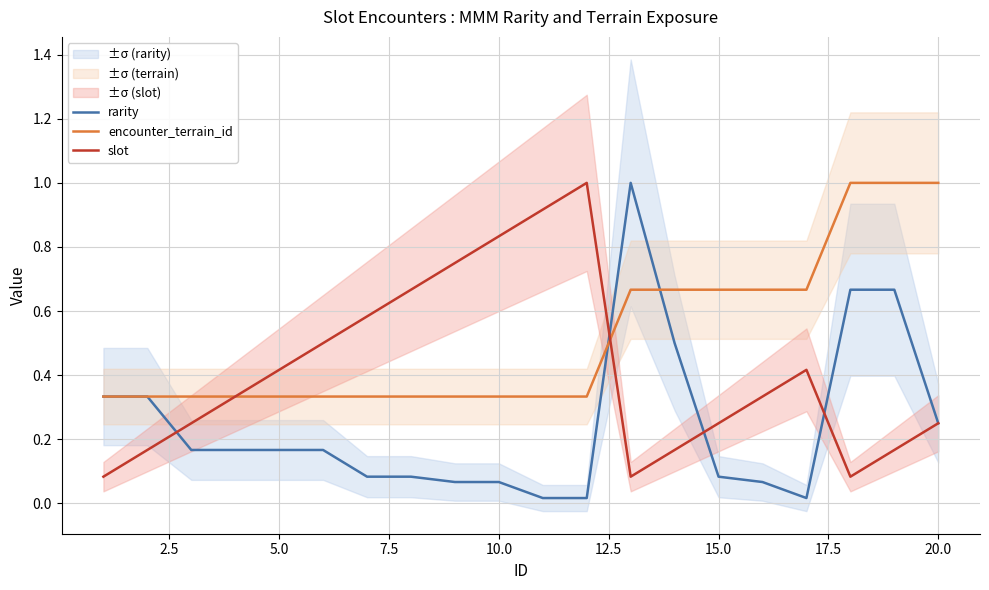

What is the maximum value for slot?

1.0